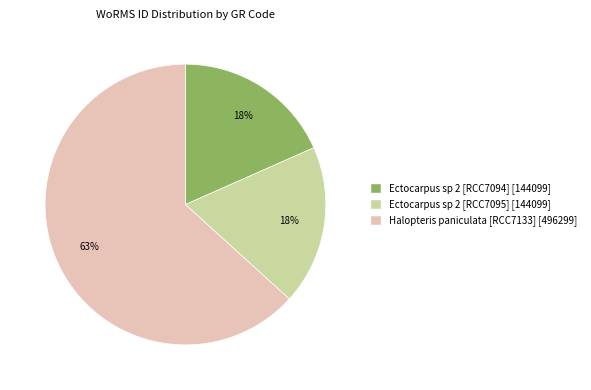

Count the number of slices in the pie.

3